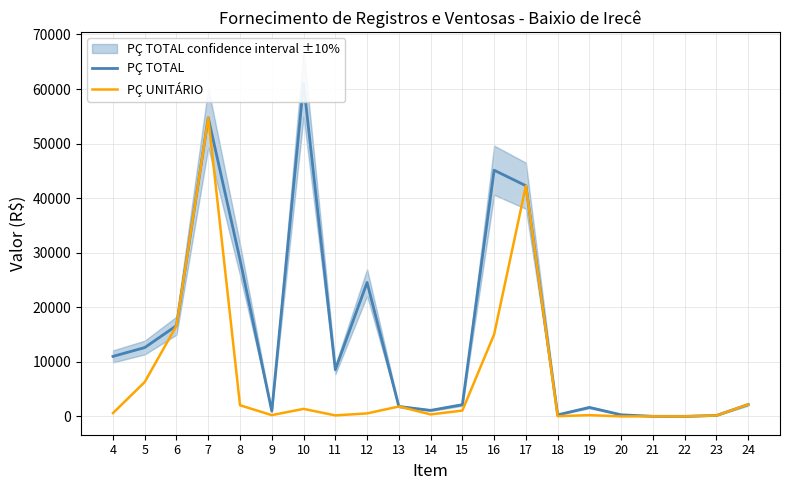

Reading right to left, extract all data points from this chart.

PÇ TOTAL: 2191.0	176.6	18.3	24.7	301.5	1655.0	293.2	42274.2	45124.7	2153.1	1112.5	1826.4	24543.6	8574.8	61021.8	963.8	28724.6	54734.4	16634.2	12624.1	11005.2
PÇ UNITÁRIO: 2191.0	176.6	18.3	24.7	6.7	236.4	48.9	42274.2	15041.6	1076.5	370.9	1826.4	557.8	190.6	1386.9	240.9	2051.8	54734.4	16634.2	6312.1	611.4